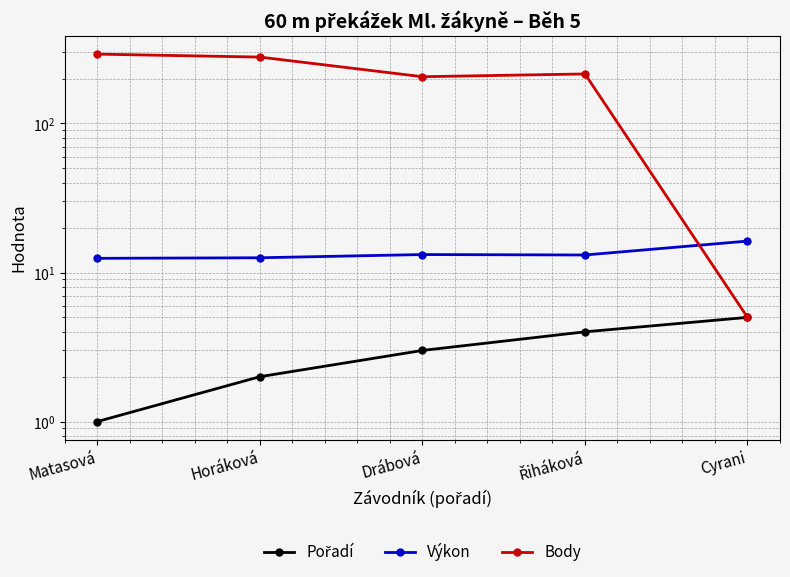

Is it true that Pořadí equals 2.0 at Horáková?

True